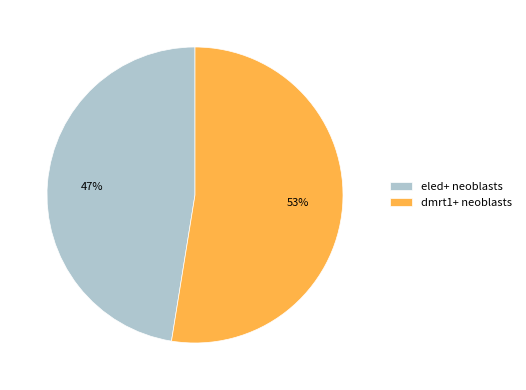

Is it true that dmrt1+ neoblasts is 53% of the pie?

True